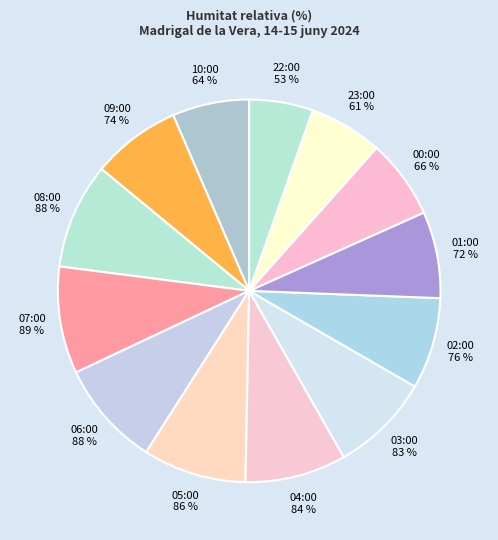

Rank the categories by value from highest to lowest.

07:00, 08:00, 06:00, 05:00, 04:00, 03:00, 02:00, 09:00, 01:00, 00:00, 10:00, 23:00, 22:00